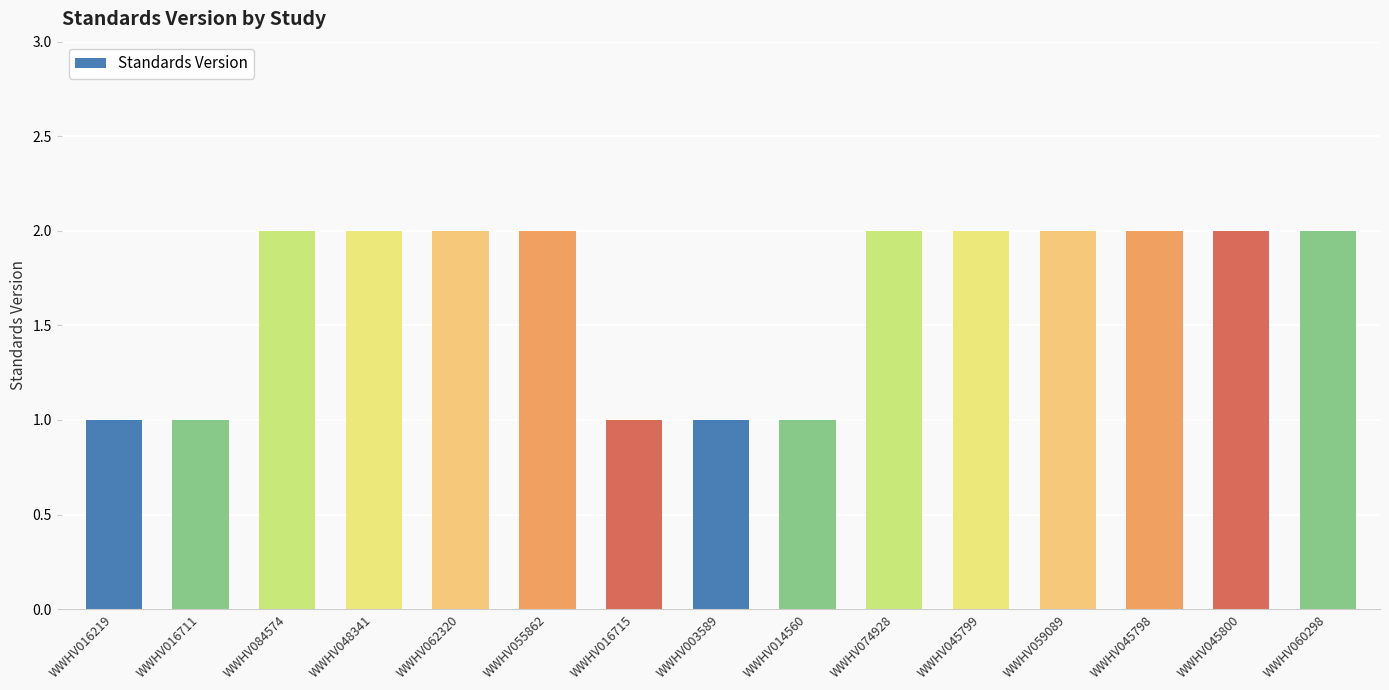

Does the chart contain stacked bars?

No